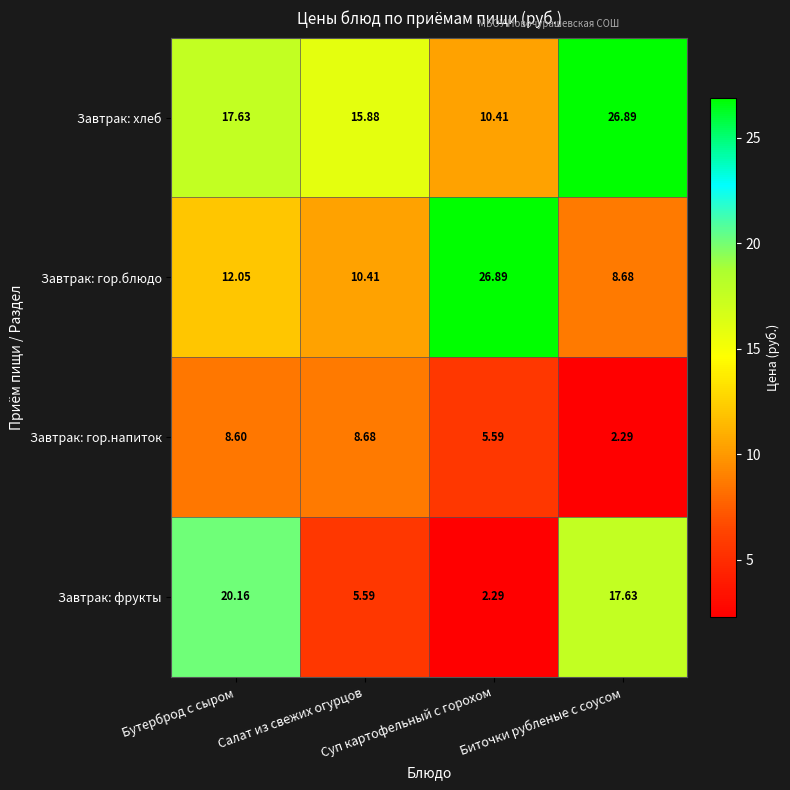

Rank the series by their average value, from highest to lowest.

Завтрак: хлеб, Завтрак: гор.блюдо, Завтрак: фрукты, Завтрак: гор.напиток